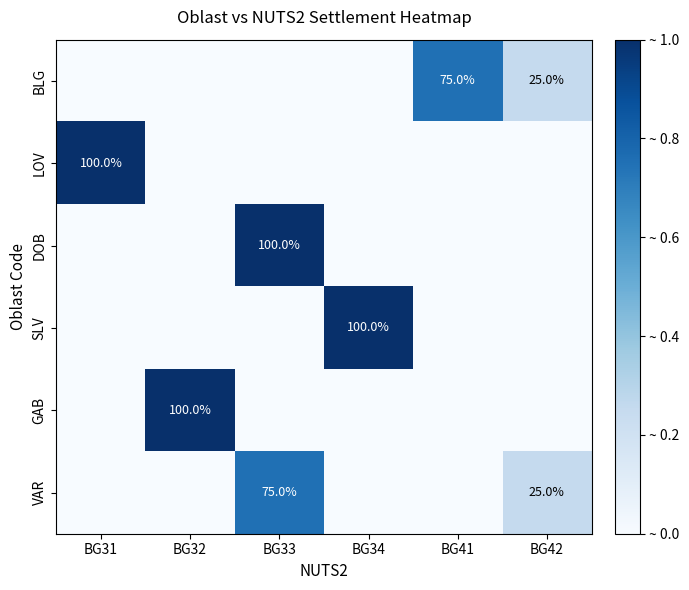

Which category has the lowest value across all series?

BG31